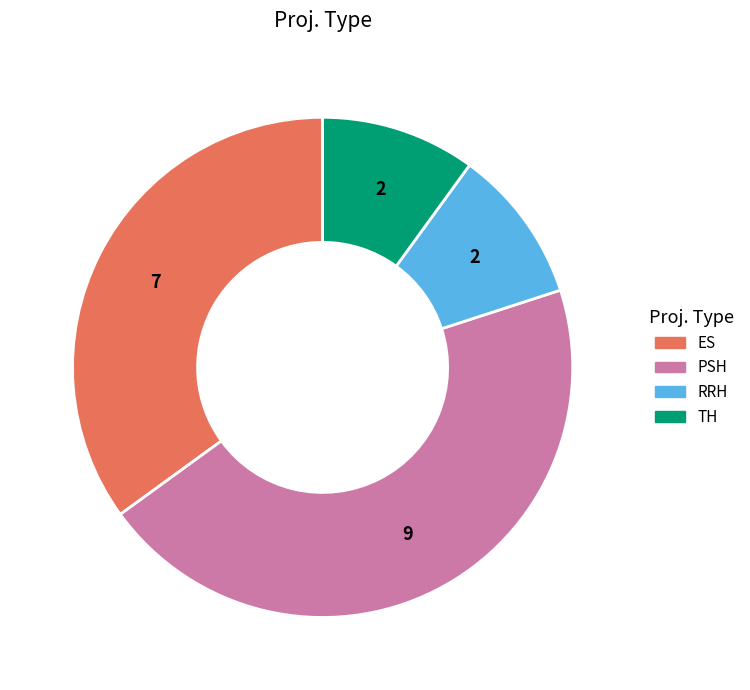

Is it true that TH is 10% of the pie?

True